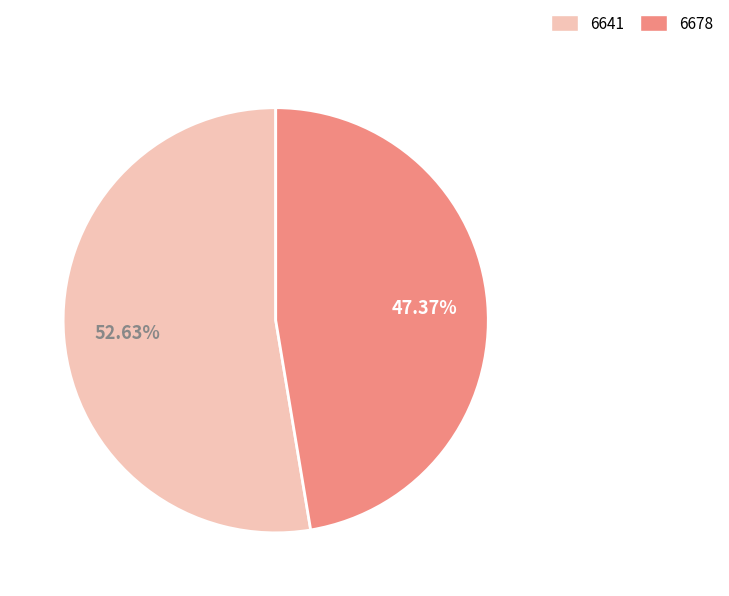

Which category has the biggest portion of the pie?

6641